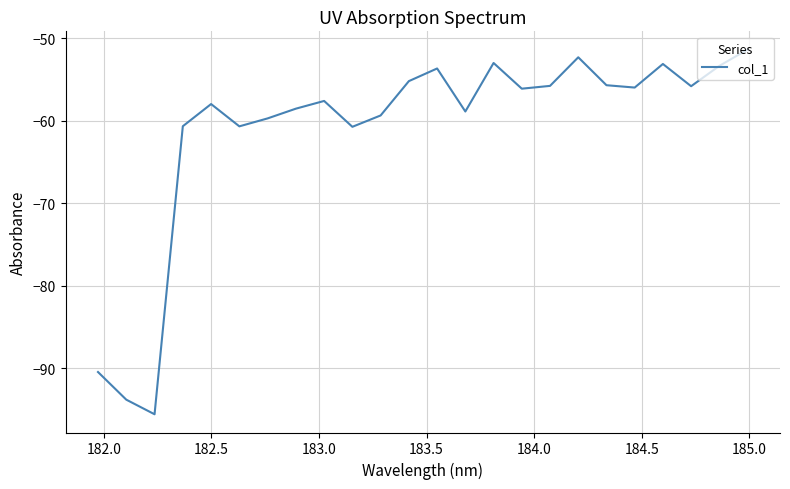

What is the greatest value displayed?

-51.3